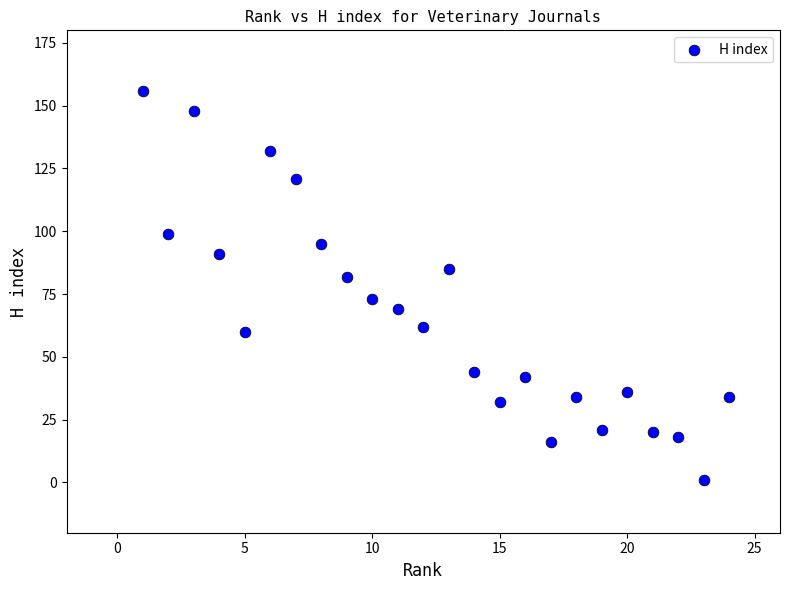

What is the range of X values (max minus min)?

23